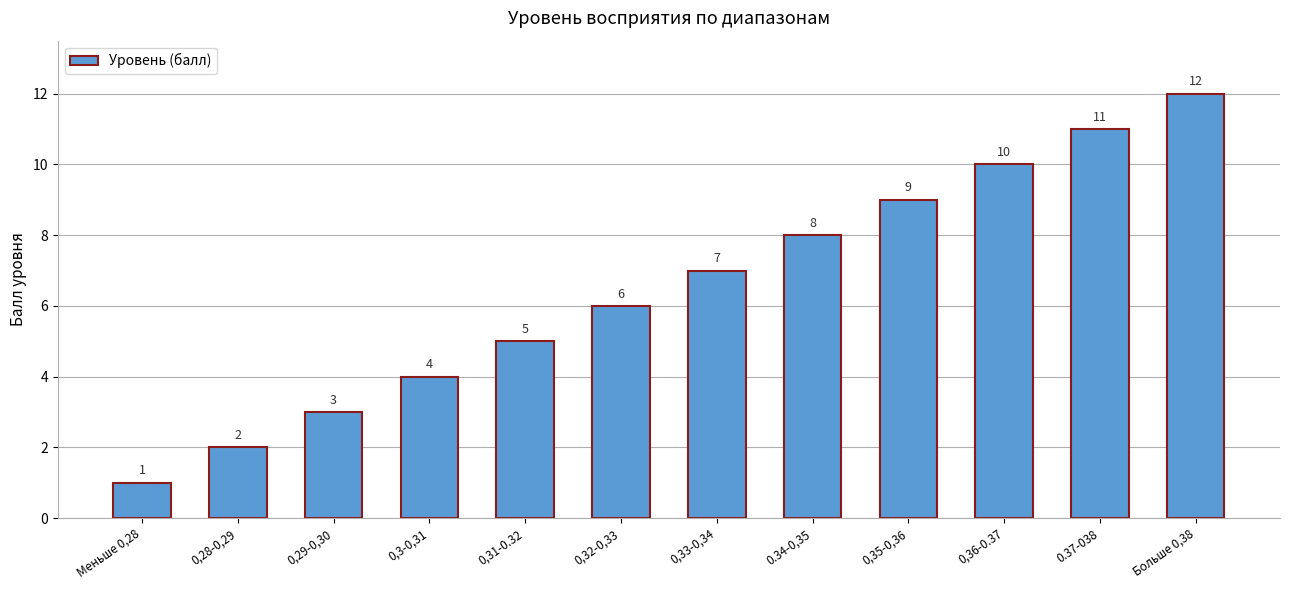

Reading left to right, extract all data points from this chart.

1	2	3	4	5	6	7	8	9	10	11	12